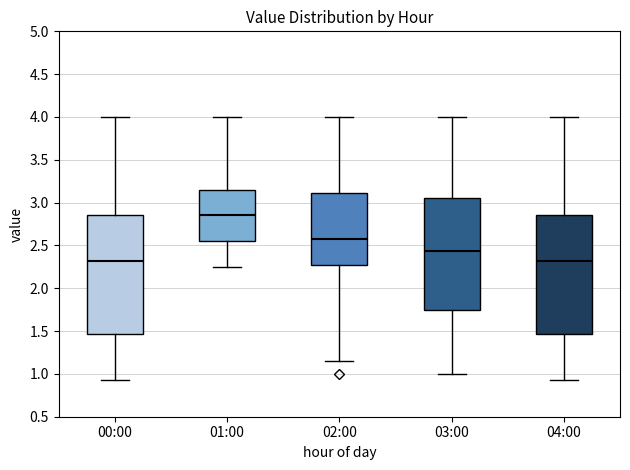

Reading left to right, transcribe this box plot: for each box, give where its median line is, the range the box spans, and where its two whiskers end, as read against the y-axis. The values are not printed on the chart, so give them approximately, as read against the axis.

00:00: median 2.30, box 1.45 to 2.85, whiskers 0.95 to 4.00
01:00: median 2.85, box 2.55 to 3.15, whiskers 2.25 to 4.00
02:00: median 2.60, box 2.25 to 3.10, whiskers 1.15 to 4.00
03:00: median 2.45, box 1.75 to 3.05, whiskers 1.00 to 4.00
04:00: median 2.30, box 1.45 to 2.85, whiskers 0.95 to 4.00